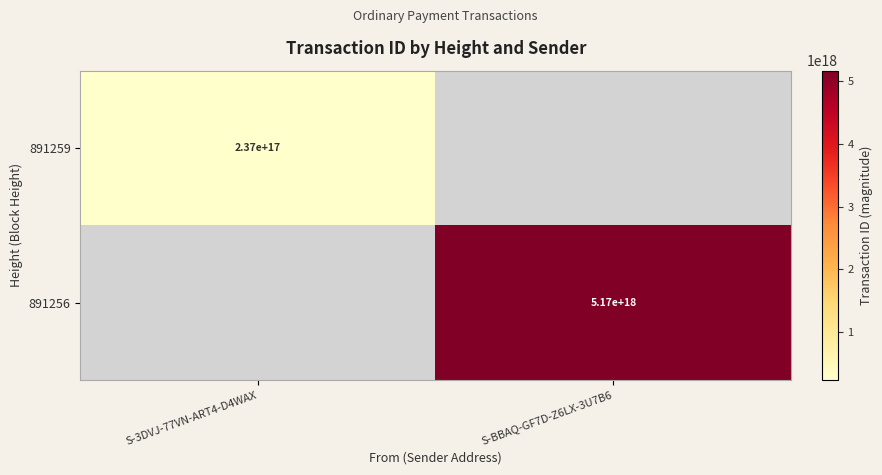

Is it true that 891256 equals 5170000000000000000 at S-BBAQ-GF7D-Z6LX-3U7B6?

True